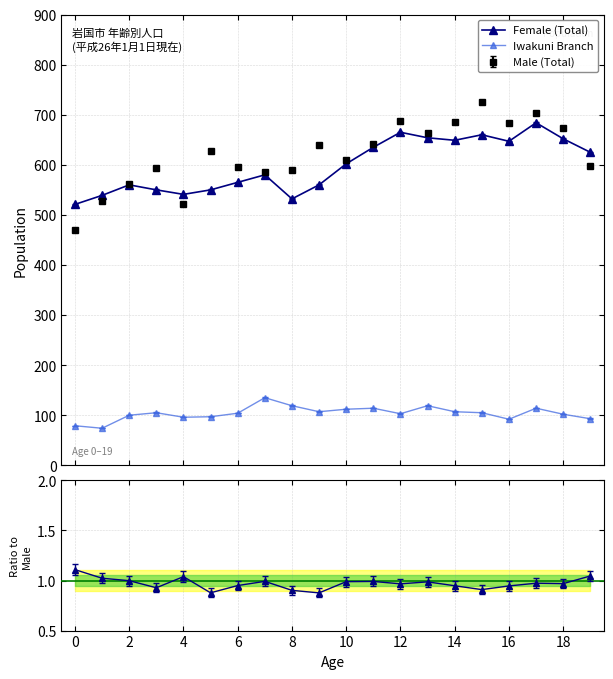

True or false: Iwakuni Branch and Female (Total) cross at least once.

False